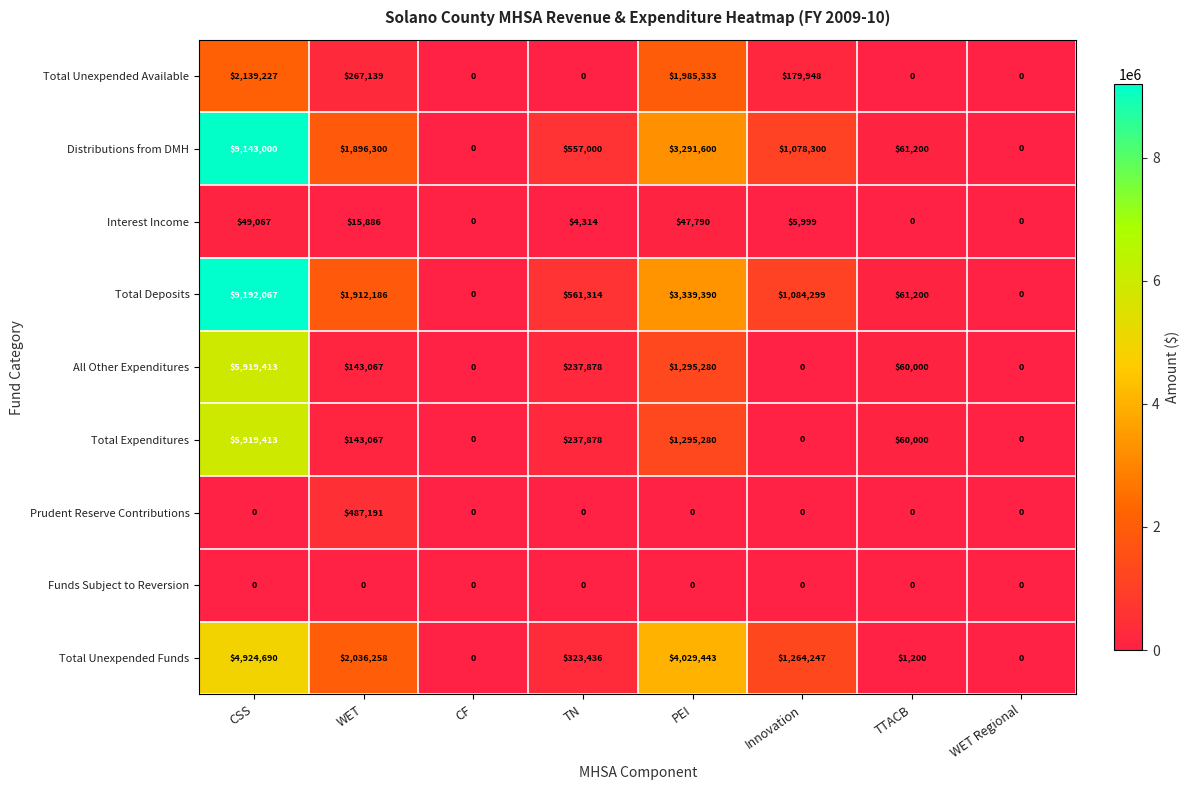

Where is All Other Expenditures nearest to the value 2959706?

PEI